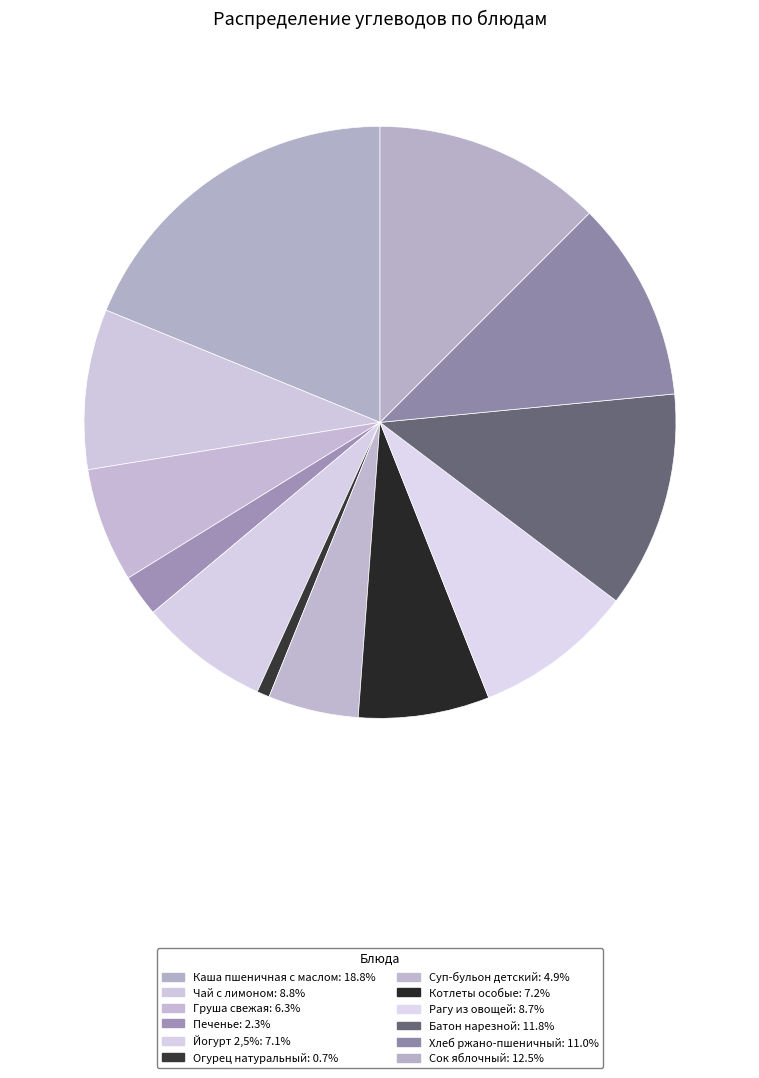

Which category has the smallest portion of the pie?

Огурец натуральный